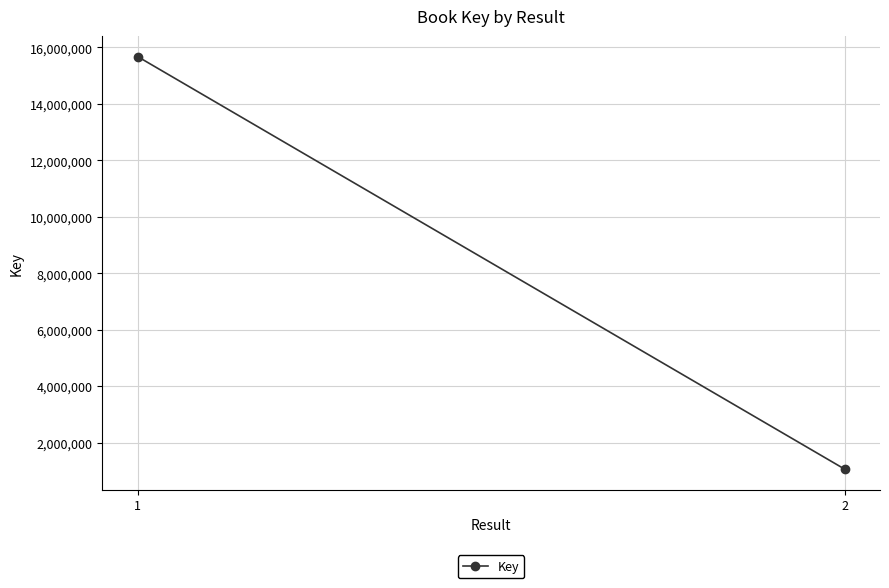

What is the average value?

8368782